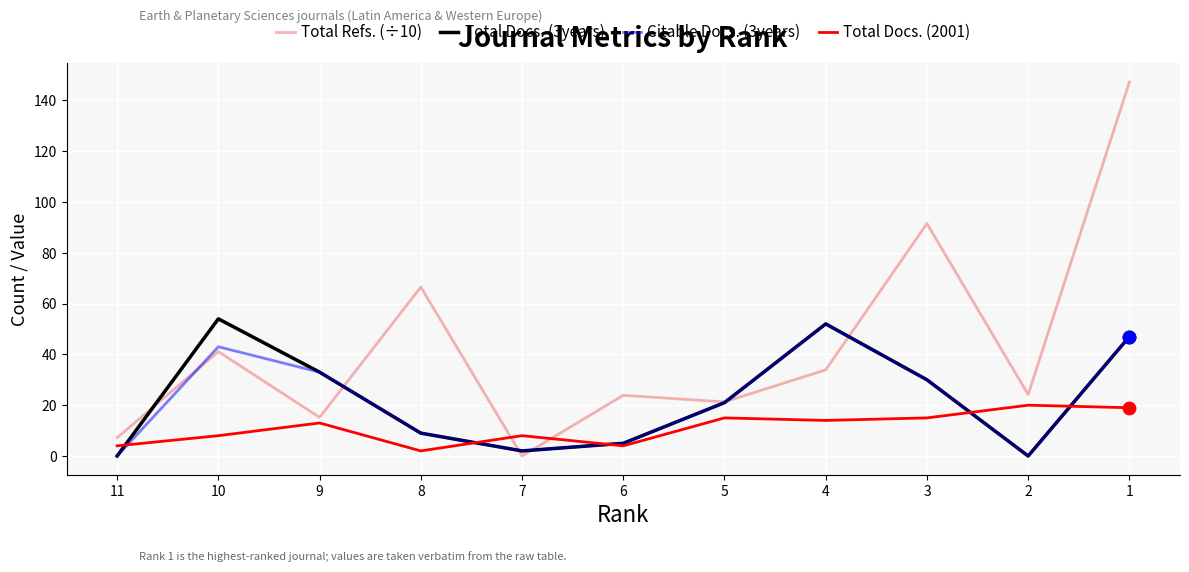

Which series reaches the maximum Y coordinate?

Total Refs. (÷10)